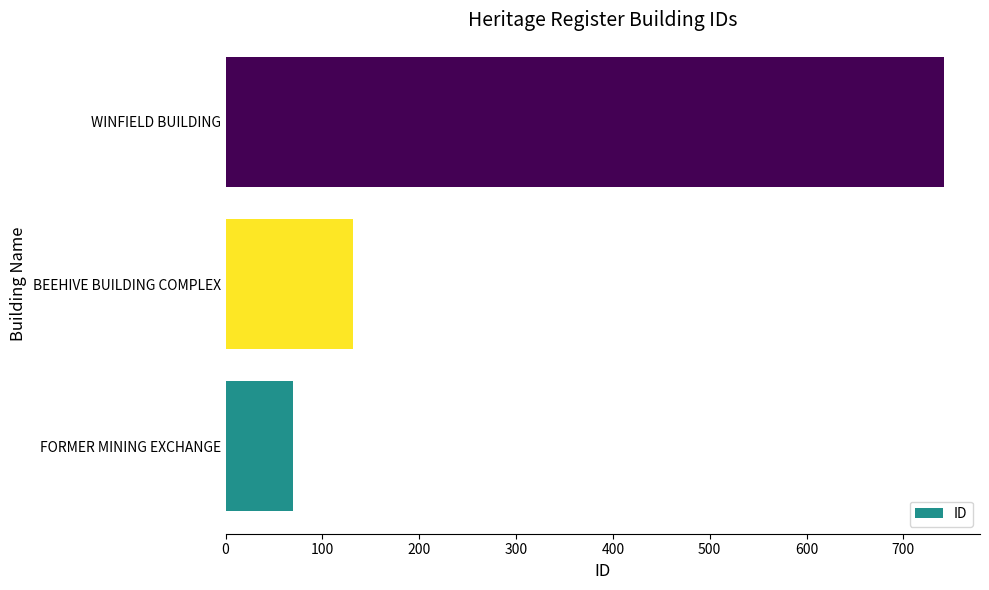

Reading bottom to top, list all the values displayed in this chart.

70	132	742